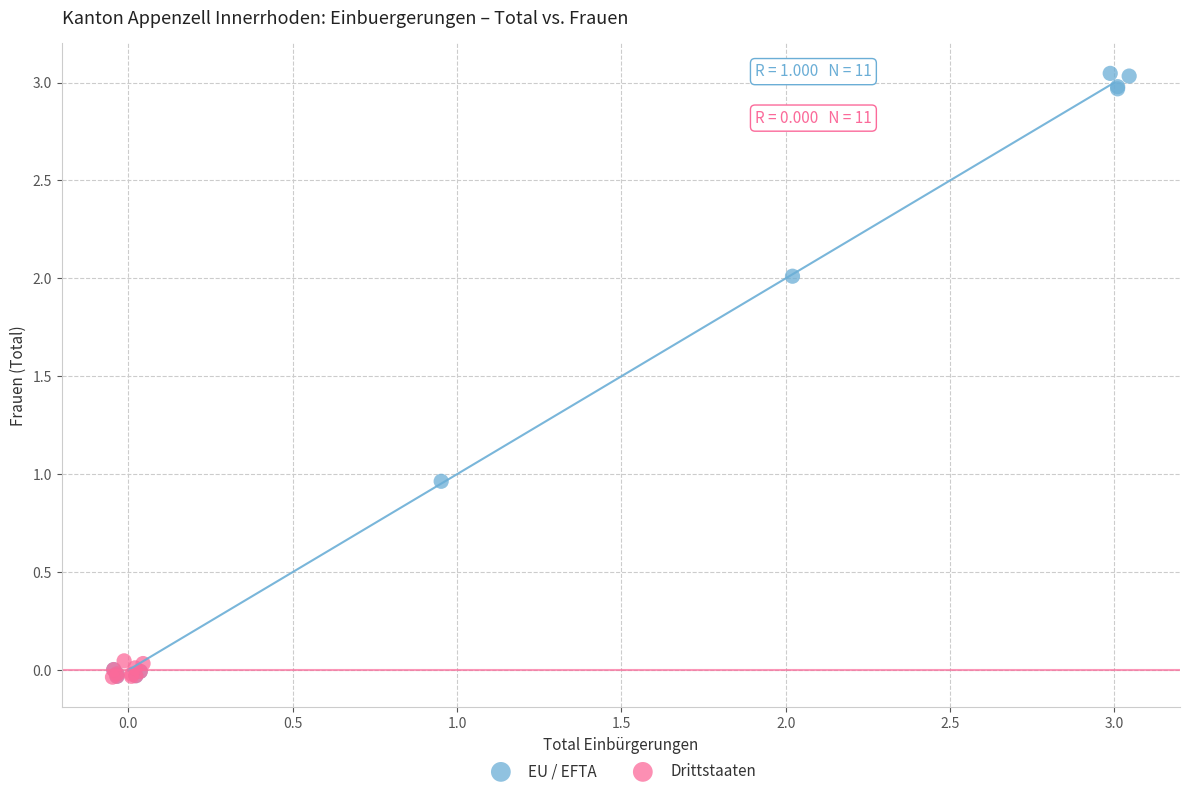

Which series has the largest Y range (max minus min)?

EU / EFTA